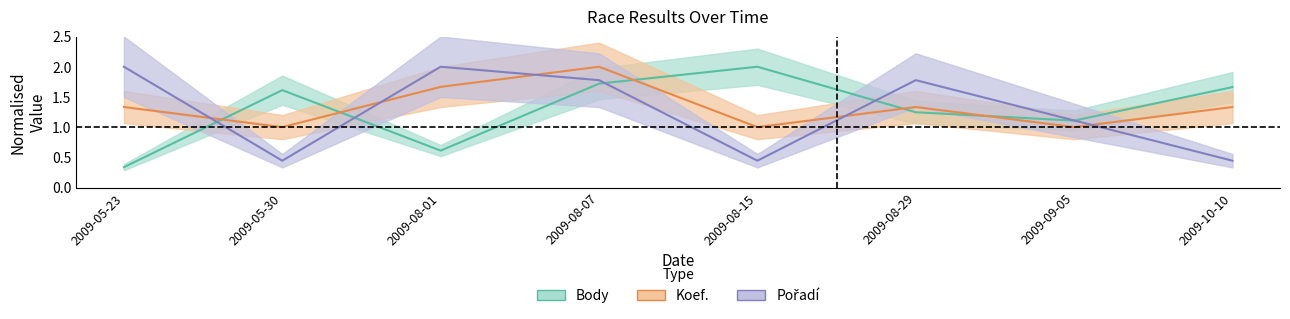

What is the label of the 8th point from the right?

2009-05-23